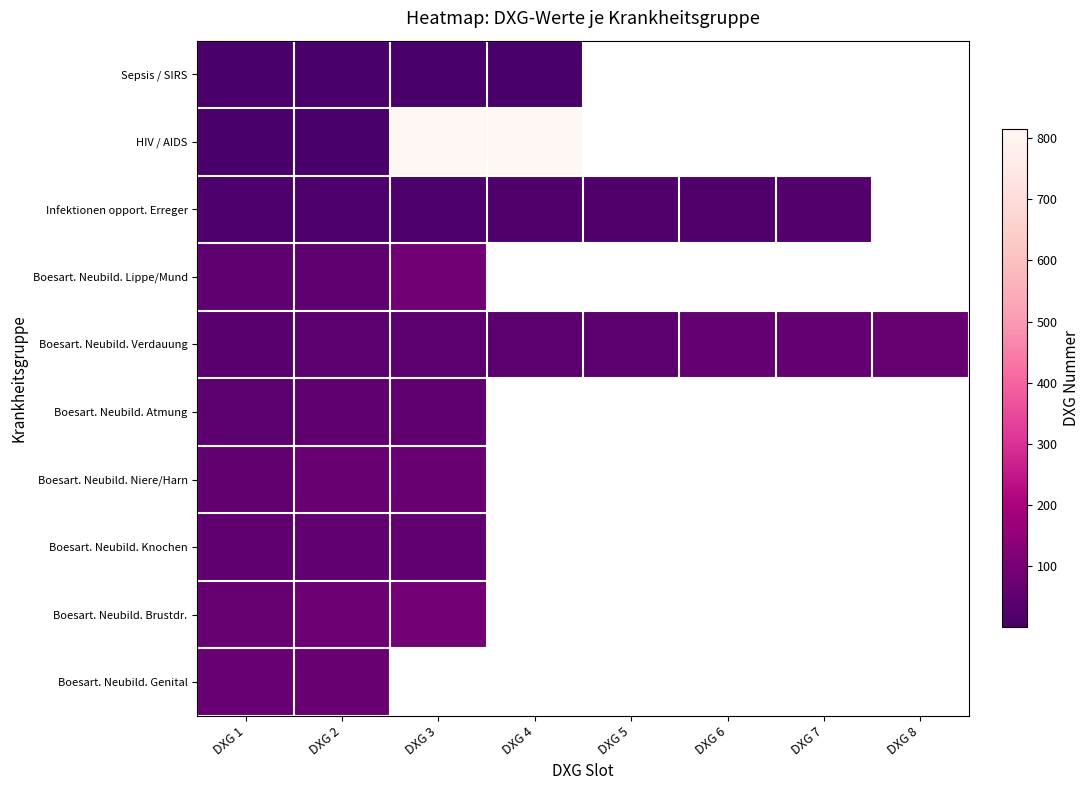

How many distinct data groups are displayed?

10